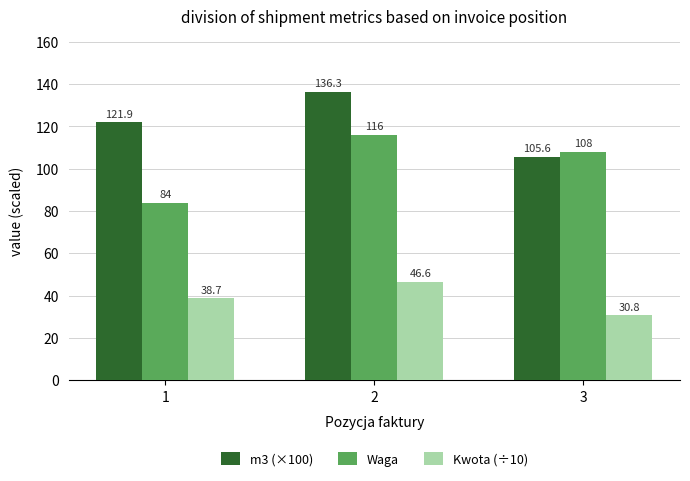

At which category is the sum across all series the highest?

2